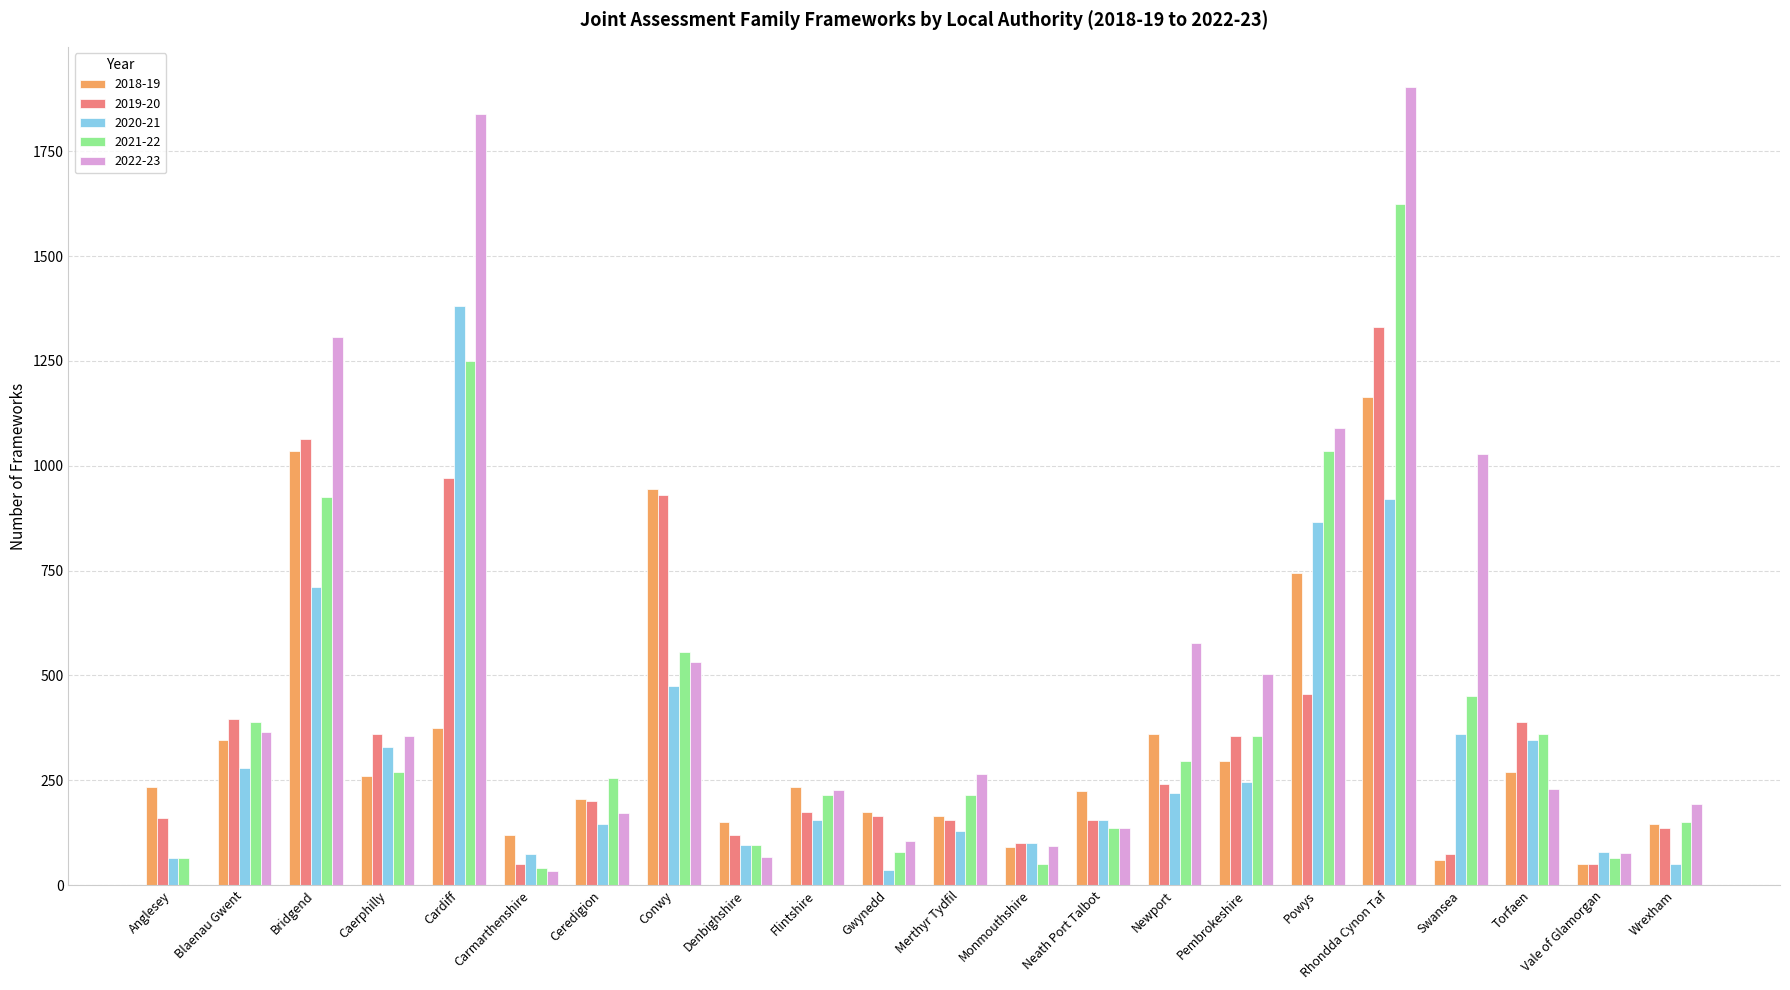

Are the bars horizontal?

No